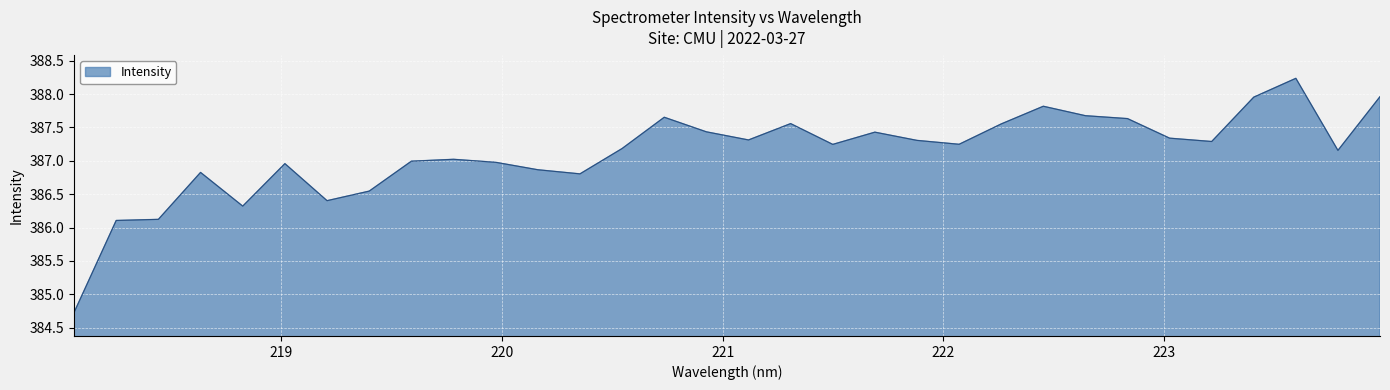

What is the difference between the second highest and minimum values?

3.2